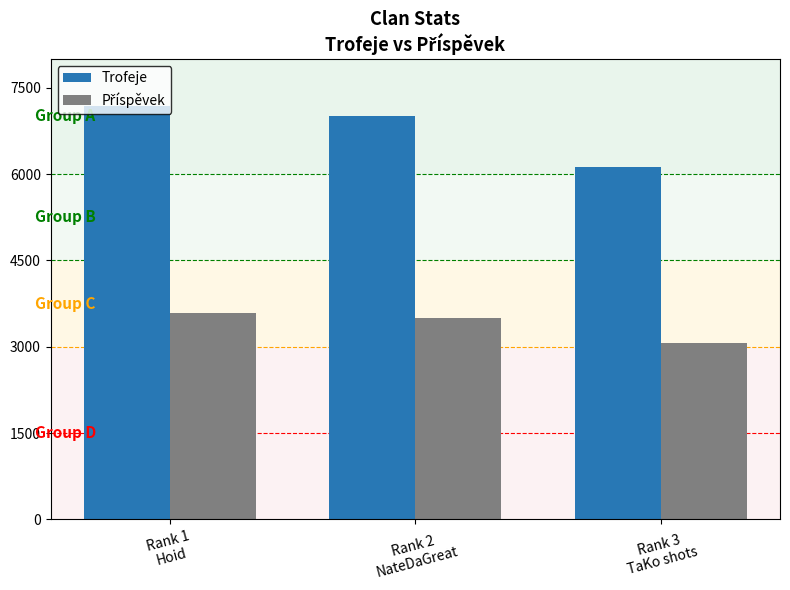

How many bars are there in each group?

2